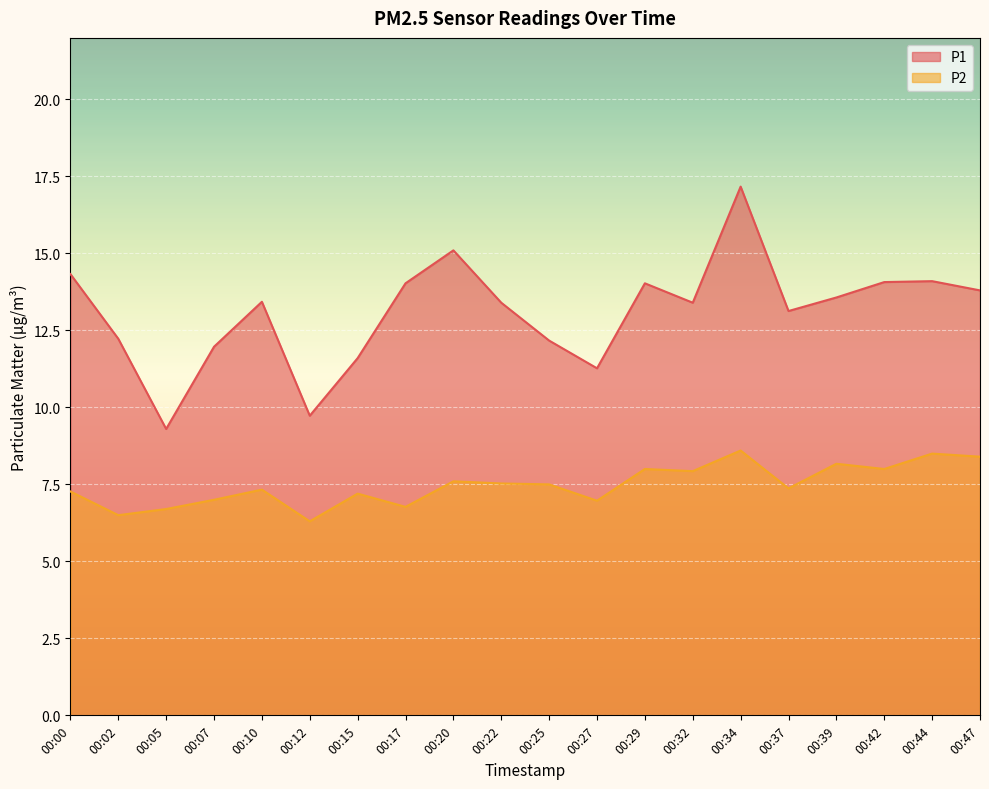

Where does the P2 series first go above 7?

00:00